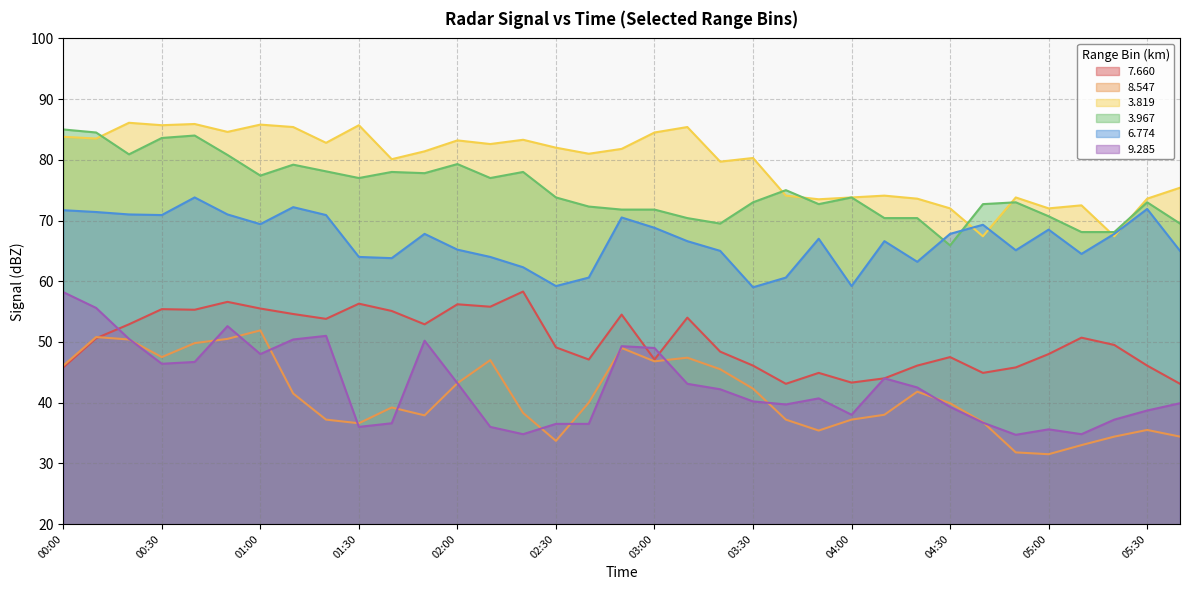

How many interior local valleys does the   3.819 series have?

12